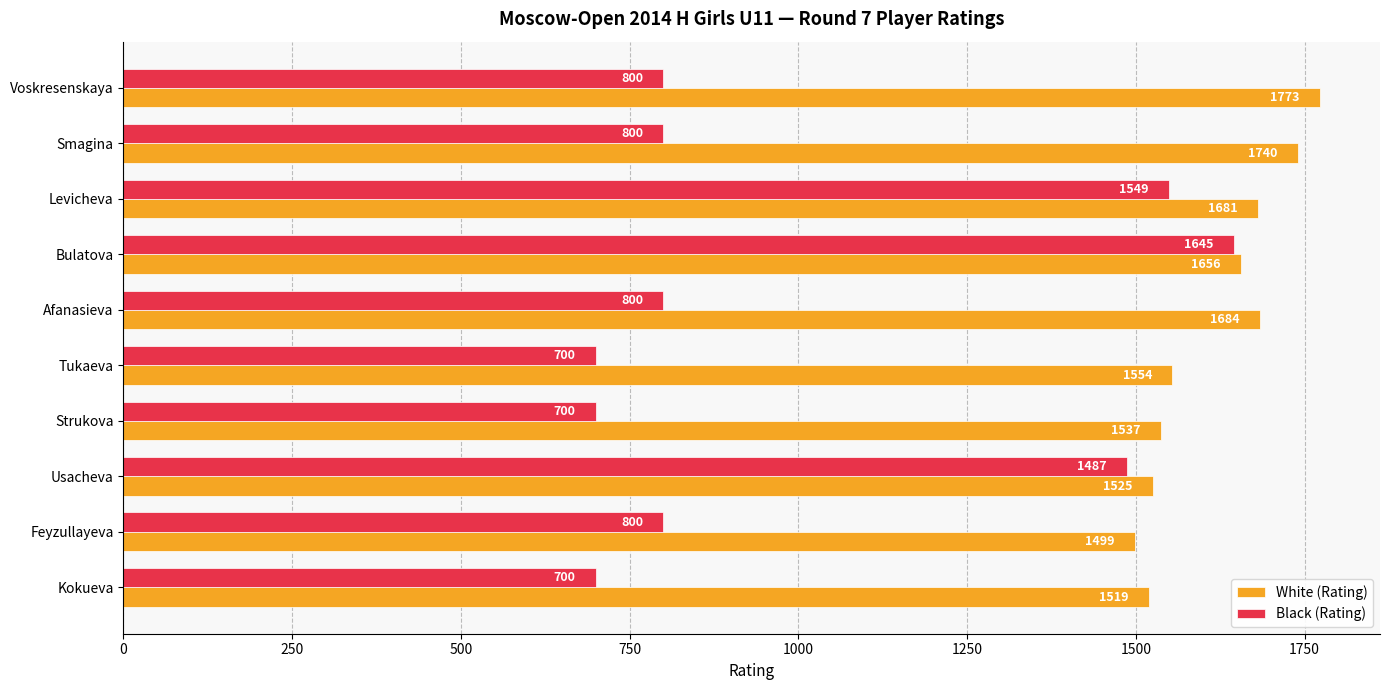

How many values in the Black (Rating) series are below 800?

3